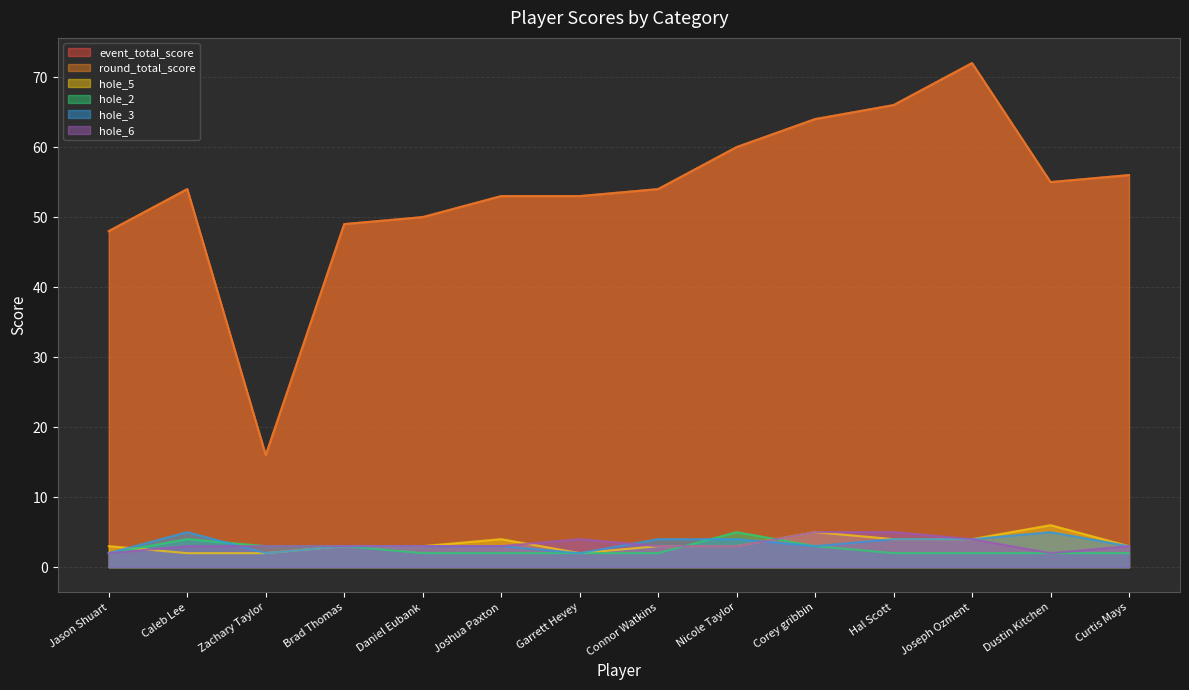

What is the approximate value of event_total_score at Curtis Mays?

56